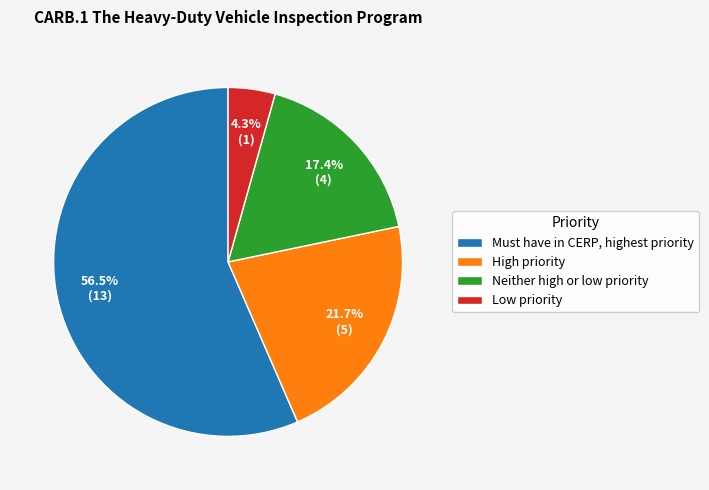

The Neither high or low priority slice represents 27% of the pie. True or false?

False